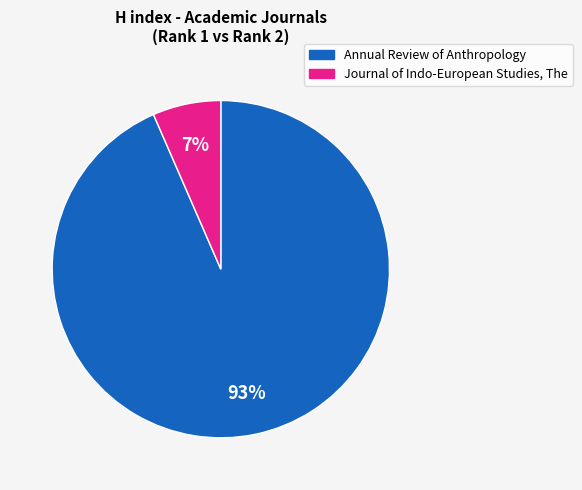

Does Annual Review of Anthropology account for over 50% of the chart?

Yes